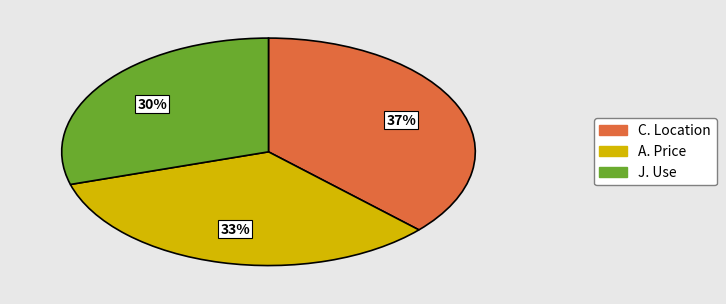

Is there a majority slice in this chart?

No